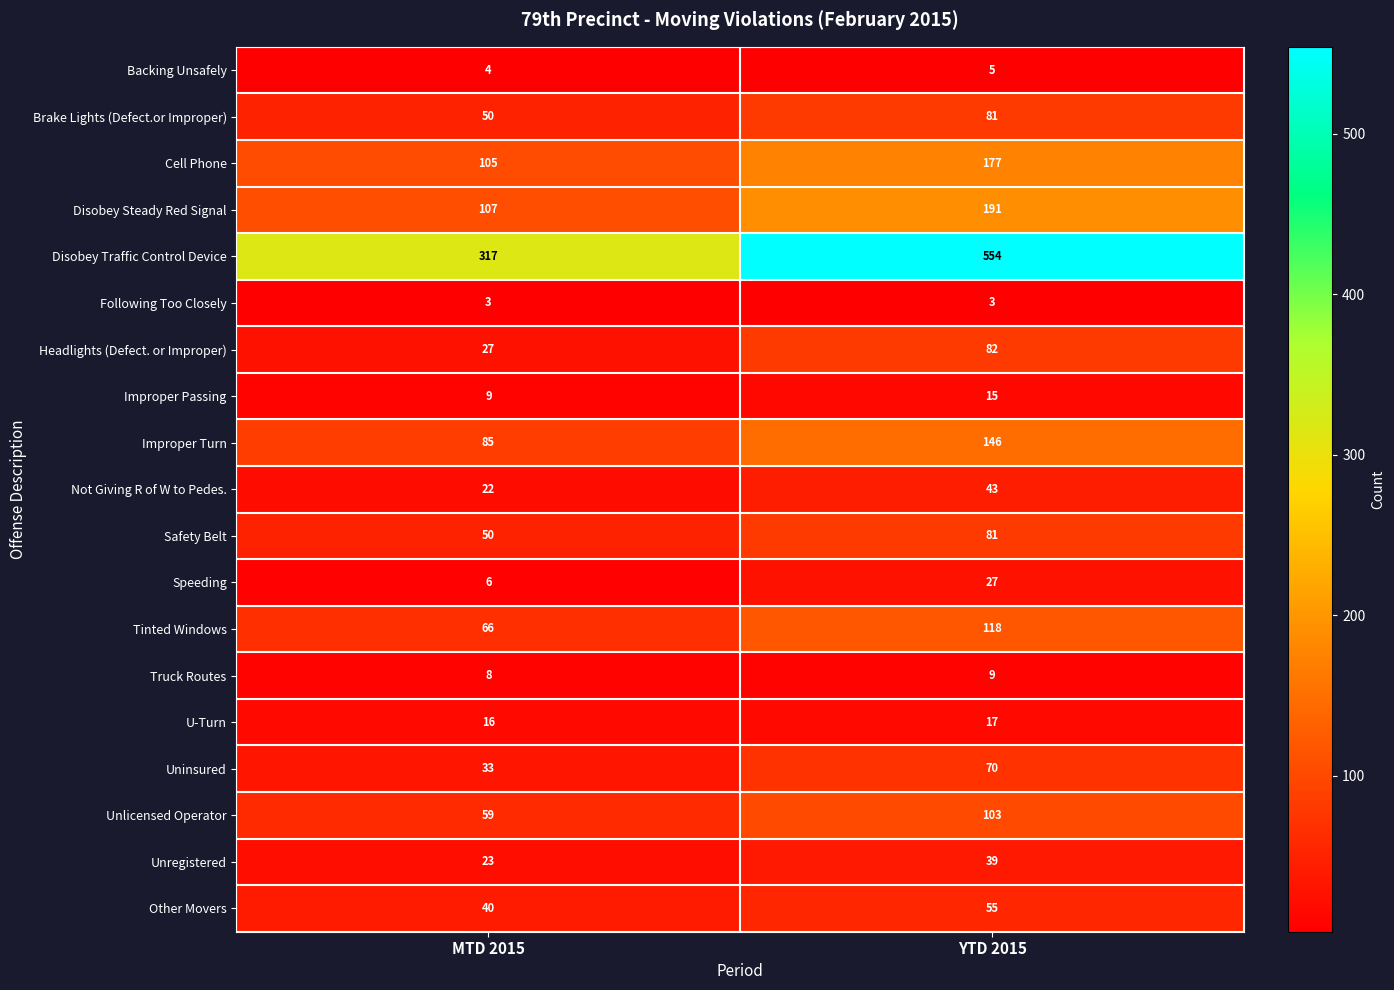

What is the spread (max minus min) of values at MTD 2015?

314